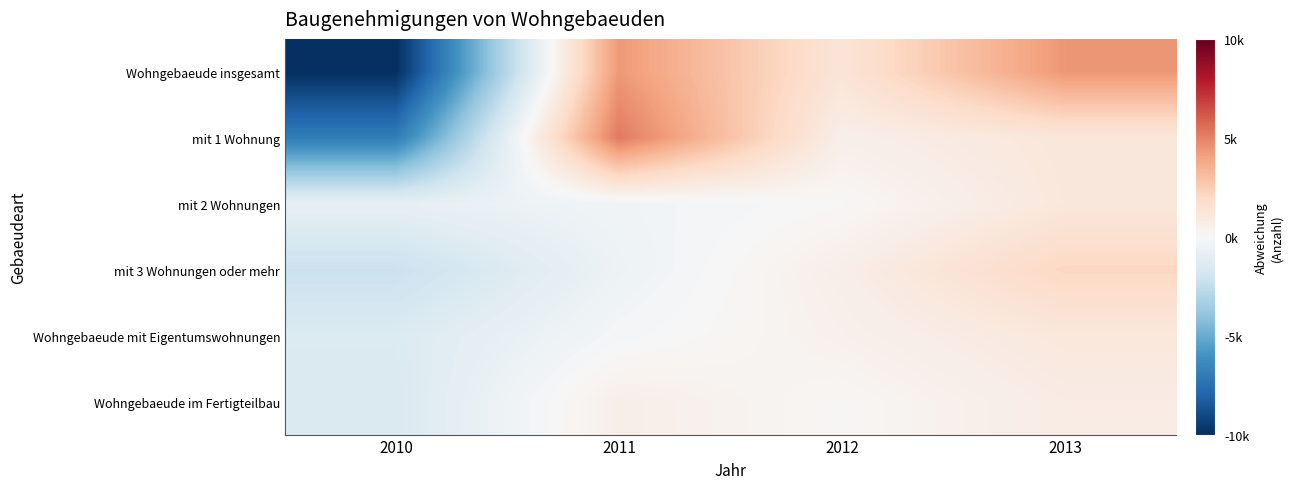

What is the smallest value displayed?

-10609.0